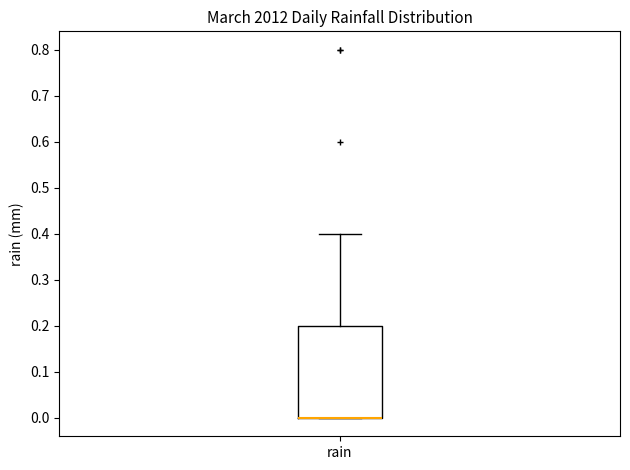

Where is the lower edge of the box for rain on the y-axis? The values are not printed on the chart, so give them approximately, as read against the axis.

0.0